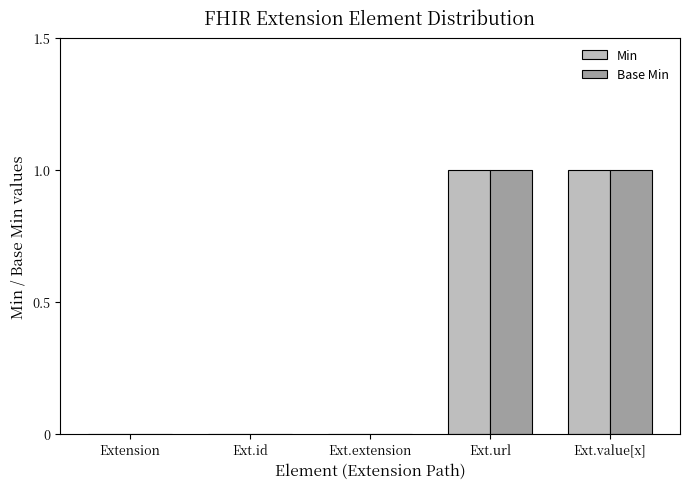

True or false: Min has a value of 0 at Ext.extension.

True